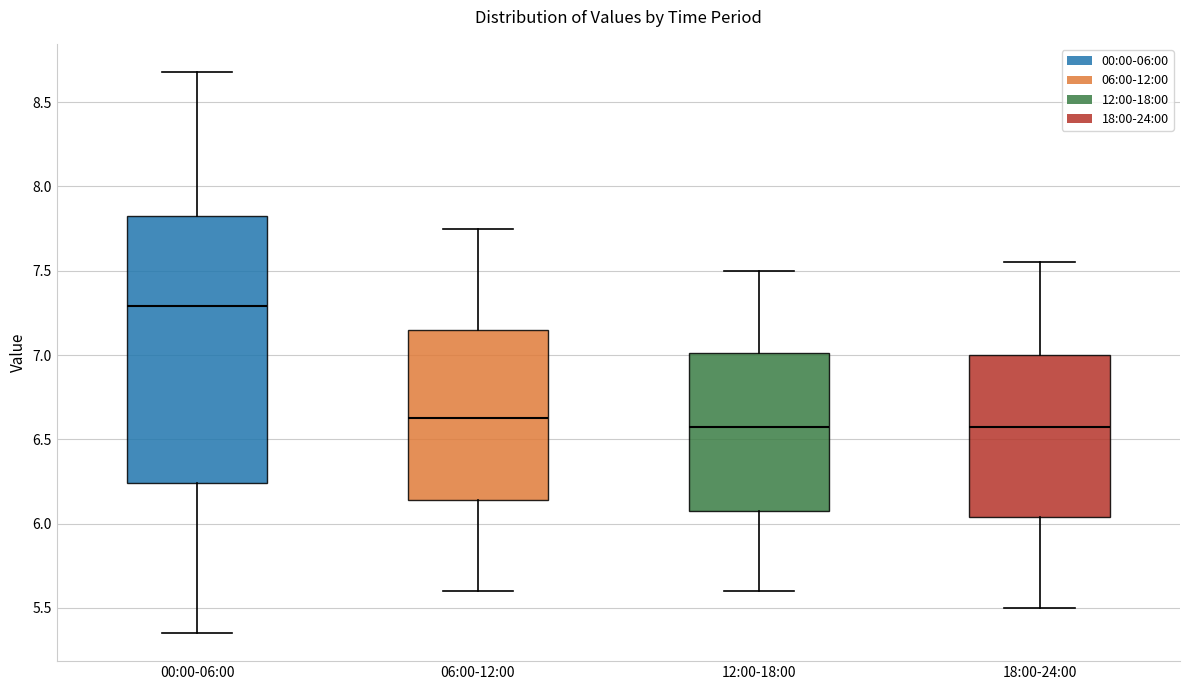

Reading left to right, read every box against the y-axis: the position of its median line, the range the box covers, and the ends of its whiskers. The values are not printed on the chart, so give them approximately, as read against the axis.

00:00-06:00: median 7.30, box 6.25 to 7.85, whiskers 5.35 to 8.70
06:00-12:00: median 6.65, box 6.15 to 7.15, whiskers 5.60 to 7.75
12:00-18:00: median 6.60, box 6.10 to 7.00, whiskers 5.60 to 7.50
18:00-24:00: median 6.60, box 6.05 to 7.00, whiskers 5.50 to 7.55